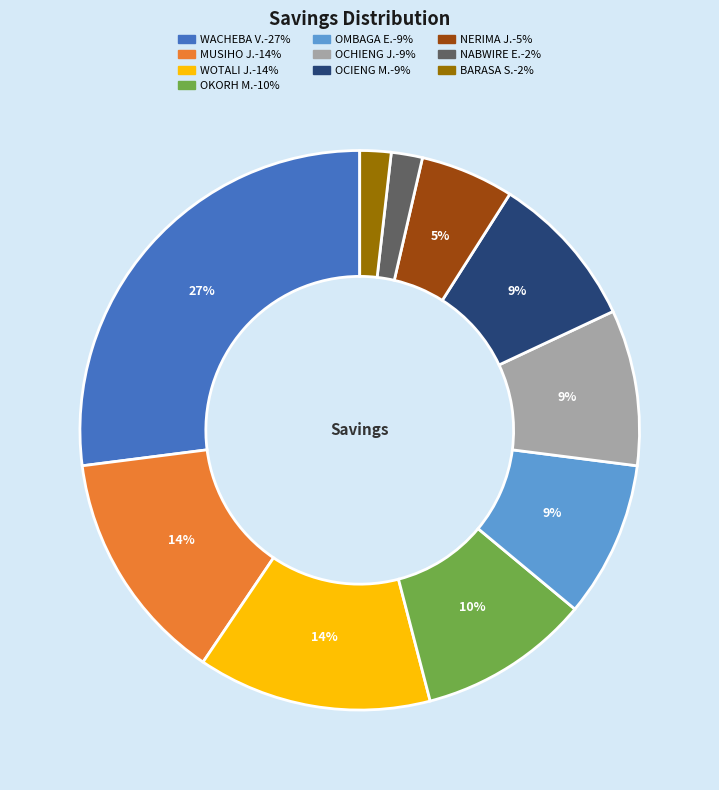

To the nearest percent, what is the average slice percentage?

10%